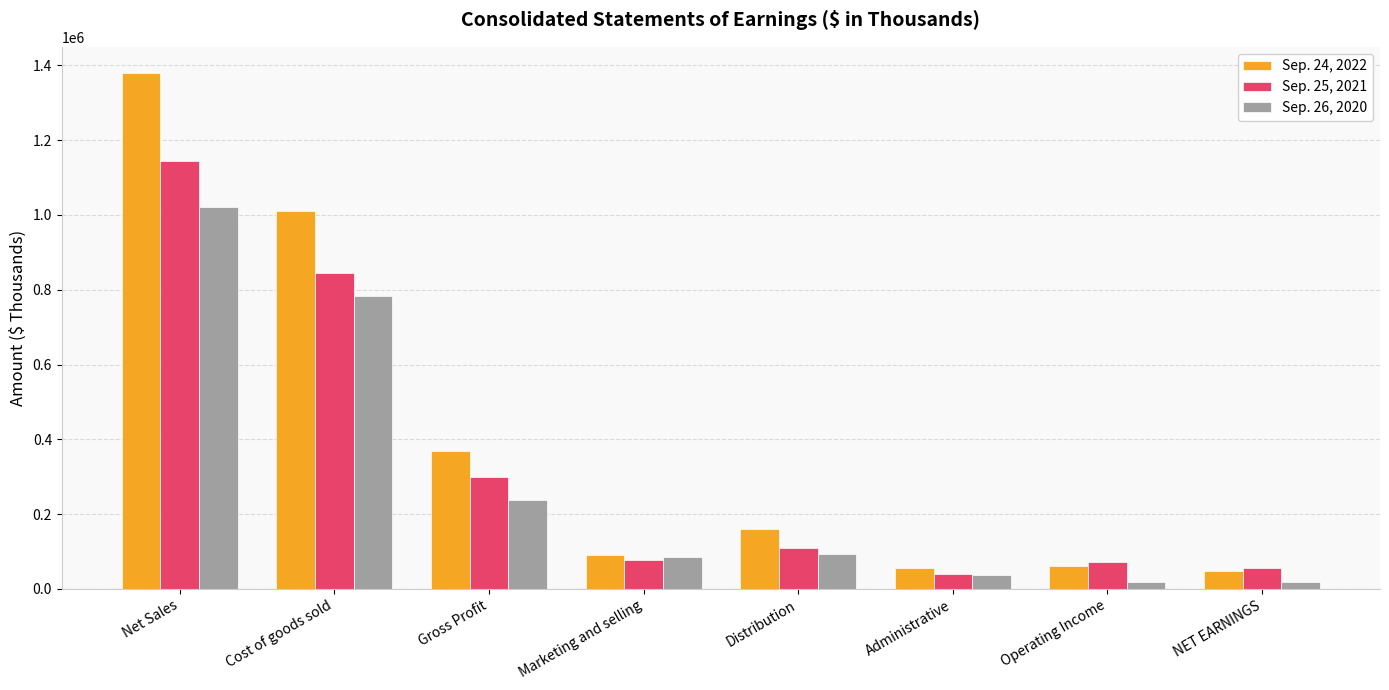

How many series are shown in this chart?

3